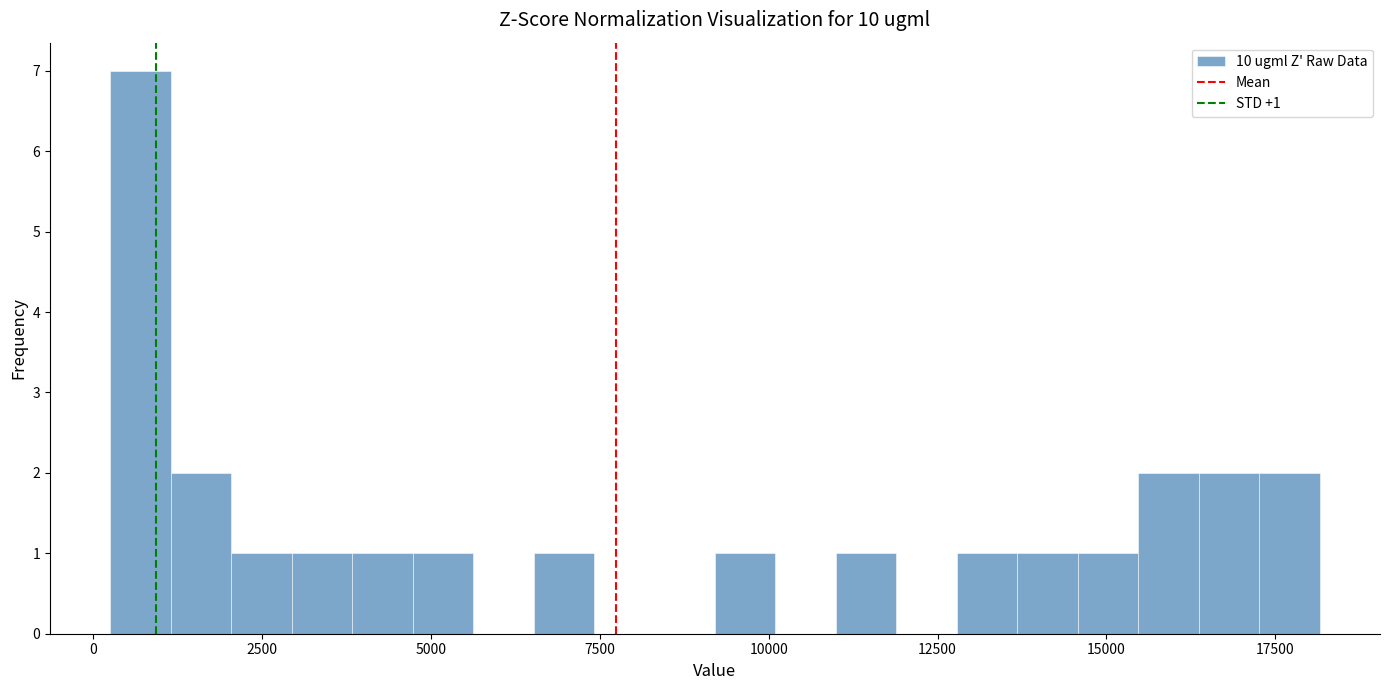

Read against the x-axis, roughly where is the centre of the tallest bar?

500